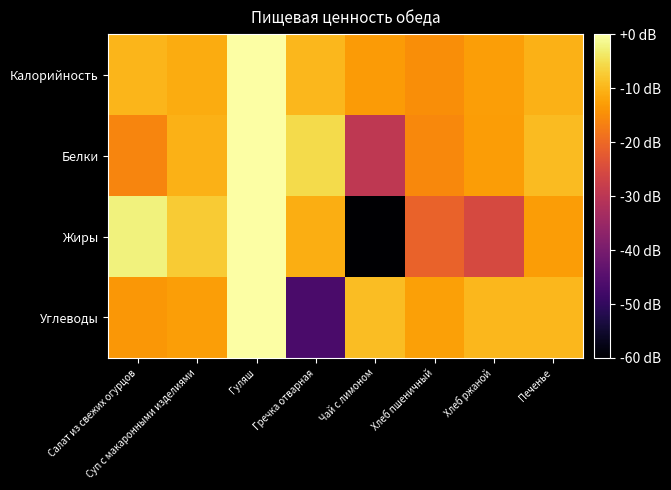

Reading left to right, transcribe all the data shown in this chart.

Калорийность: Салат из свежих огурцов=-9.9	Суп с макаронными изделиями=-11.1	Гуляш=0.0	Гречка отварная=-9.7	Чай с лимоном=-13.3	Хлеб пшеничный=-14.8	Хлеб ржаной=-12.7	Печенье=-10.5
Белки: Салат из свежих огурцов=-16.1	Суп с макаронными изделиями=-10.4	Гуляш=0.0	Гречка отварная=-5.4	Чай с лимоном=-29.5	Хлеб пшеничный=-15.5	Хлеб ржаной=-13.0	Печенье=-9.2
Жиры: Салат из свежих огурцов=-2.4	Суп с макаронными изделиями=-7.3	Гуляш=0.0	Гречка отварная=-11.0	Чай с лимоном=-120.0	Хлеб пшеничный=-21.0	Хлеб ржаной=-25.4	Печенье=-13.0
Углеводы: Салат из свежих огурцов=-13.7	Суп с макаронными изделиями=-12.8	Гуляш=0.0	Гречка отварная=-46.6	Чай с лимоном=-9.0	Хлеб пшеничный=-12.5	Хлеб ржаной=-9.8	Печенье=-9.7